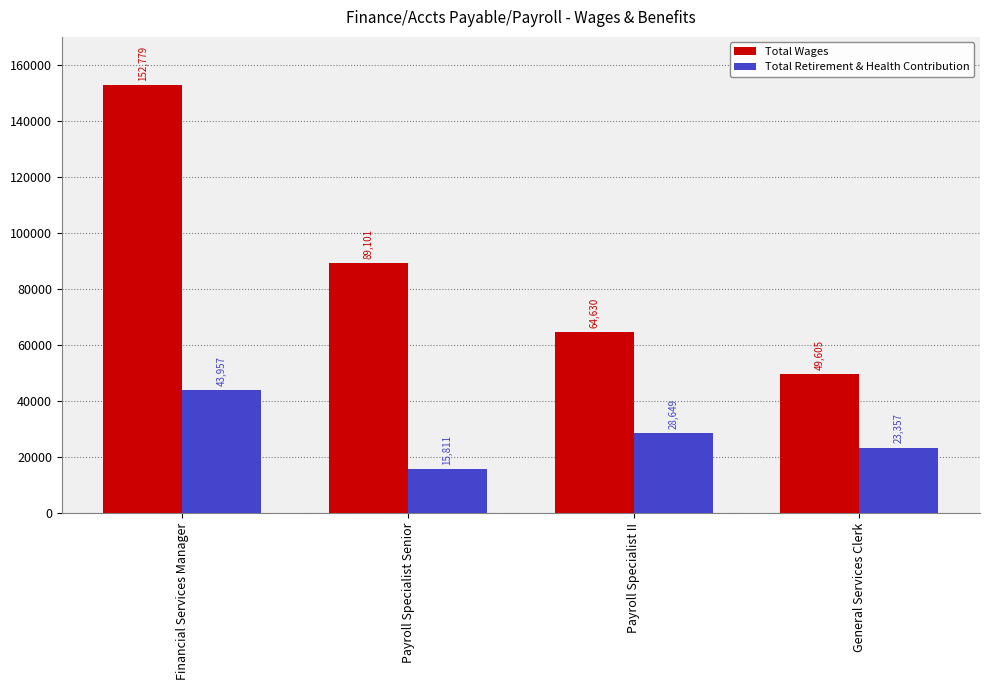

Which label corresponds to the smallest value in the chart?

Payroll Specialist Senior